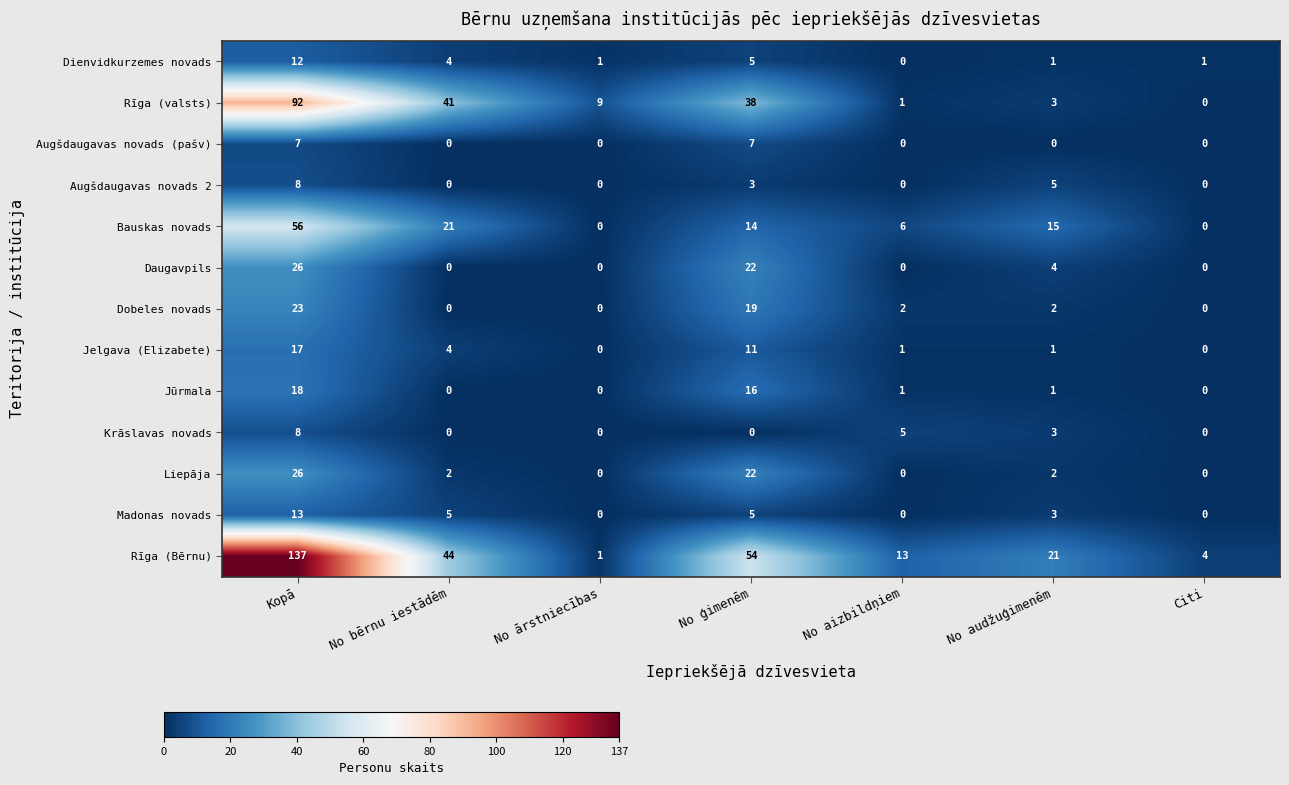

The value of Liepāja at No aizbildņiem is -14. True or false?

False